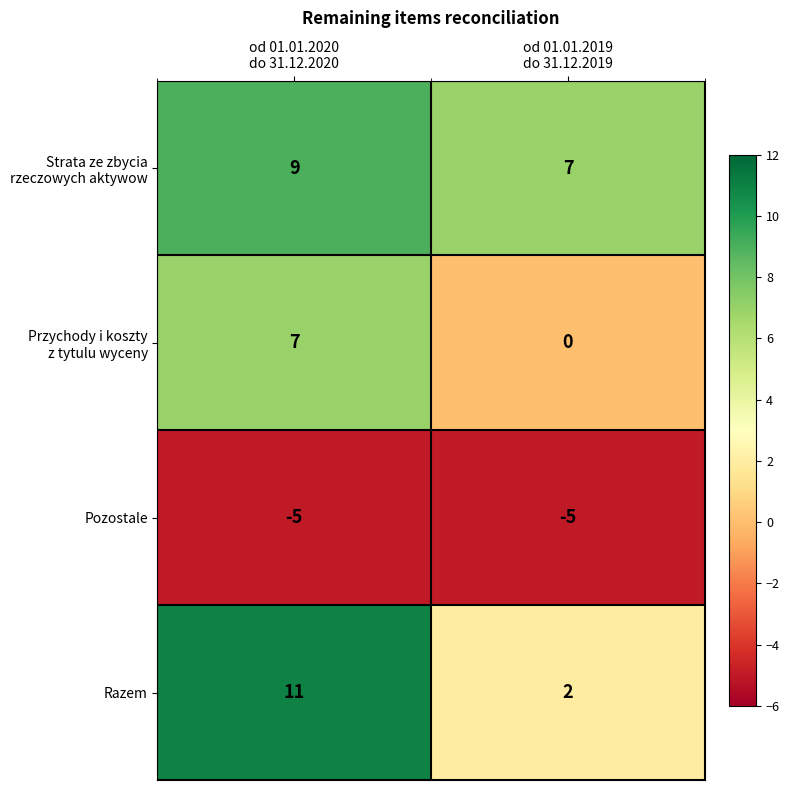

Which series has the widest spread of values?

Razem